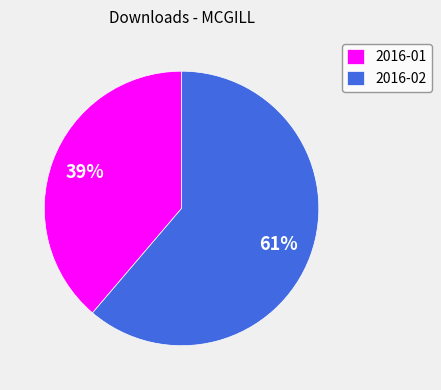

To the nearest percent, what portion does 2016-02 represent?

61%